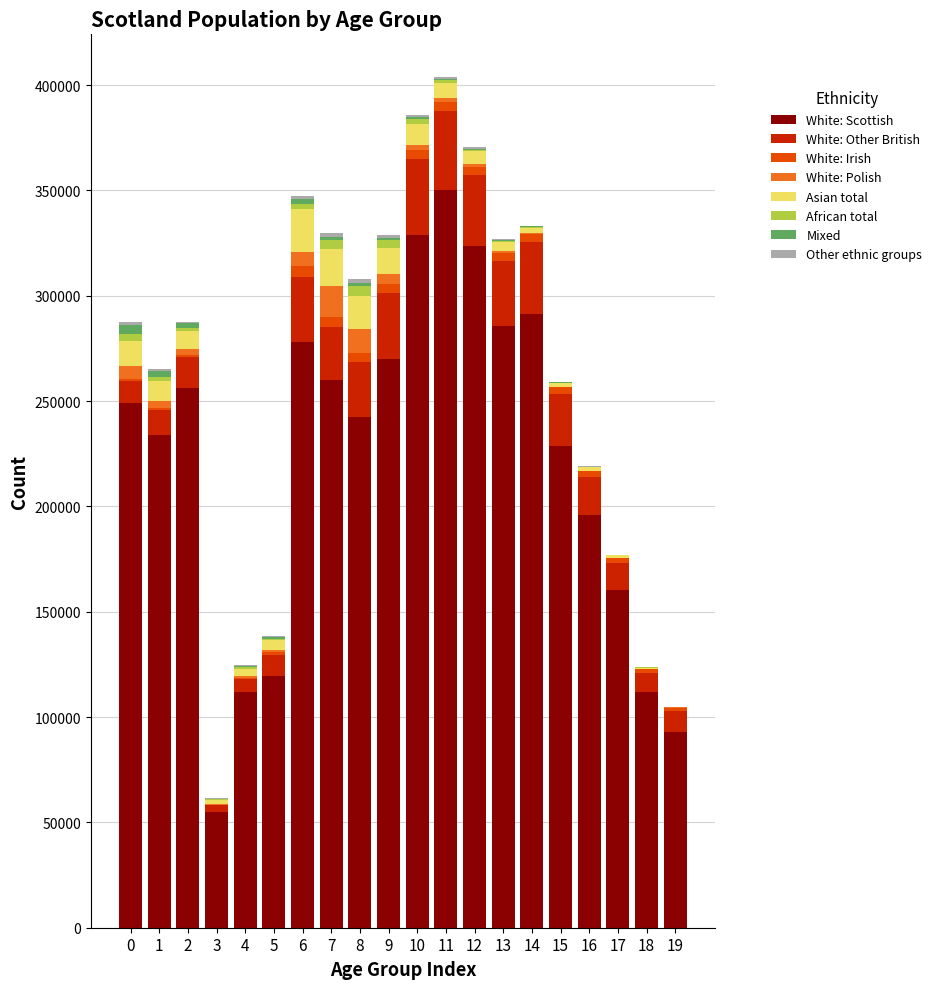

What is the sum of all White: Scottish values?

4445678